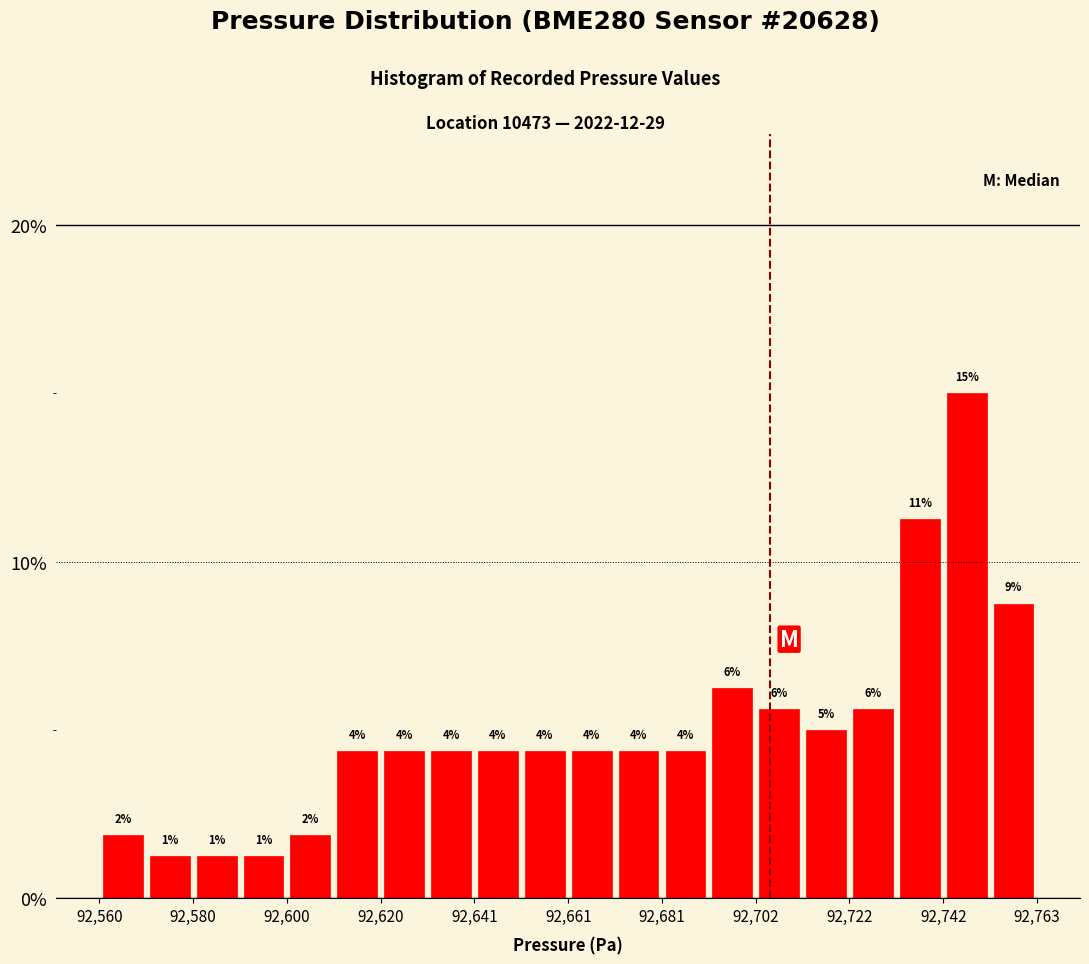

Read against the x-axis, roughly where is the centre of the tallest bar?

92750